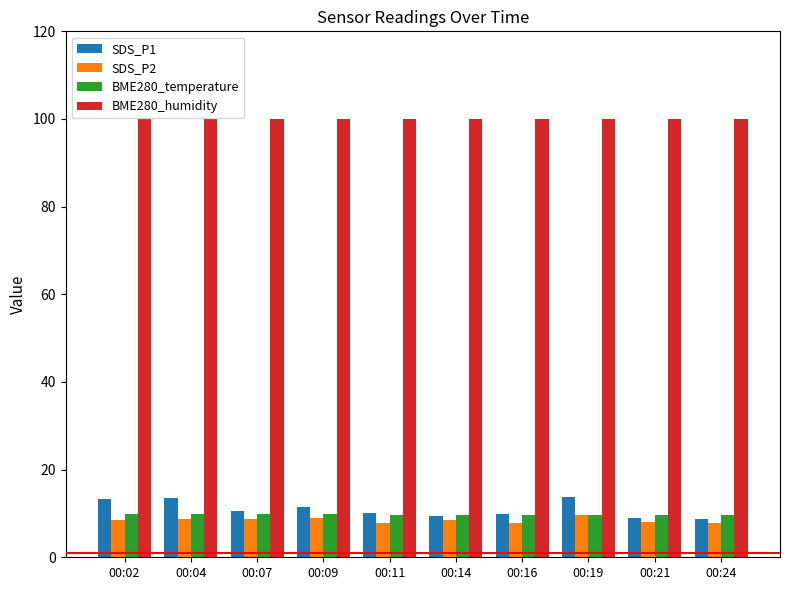

The SDS_P1 series shows 5.1 at 00:14. True or false?

False